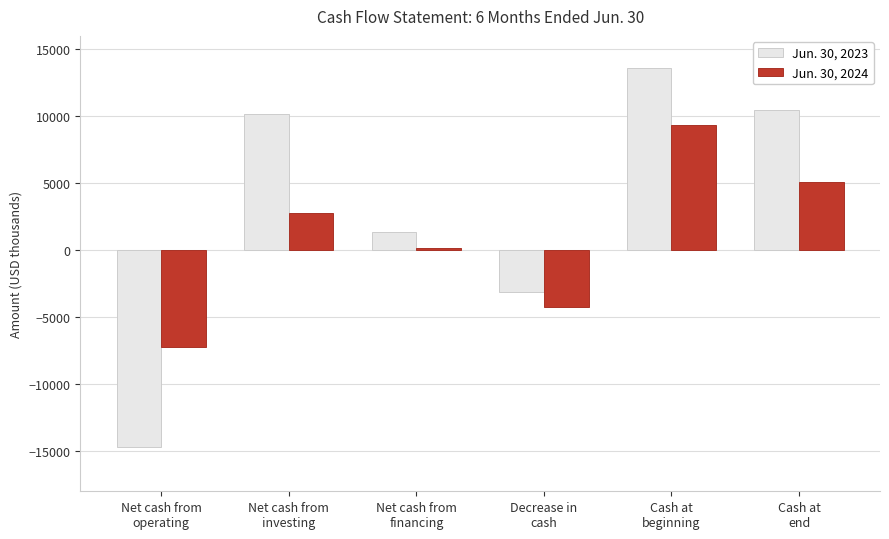

Between Net cash from
operating and Net cash from
financing, which series saw the biggest shift?

Jun. 30, 2023